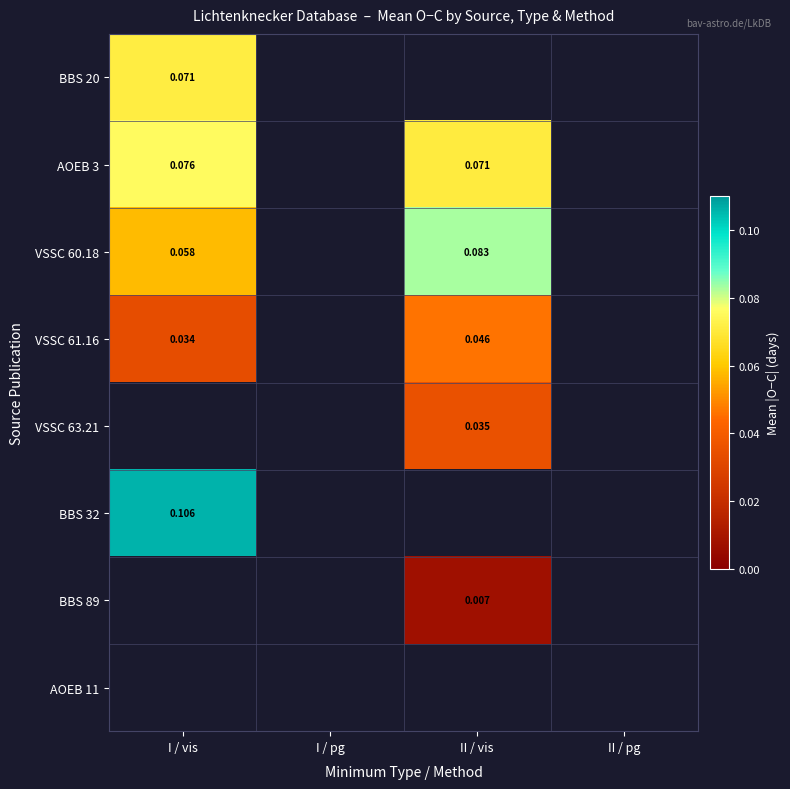

At which label does VSSC 60.18 reach its minimum?

I / vis